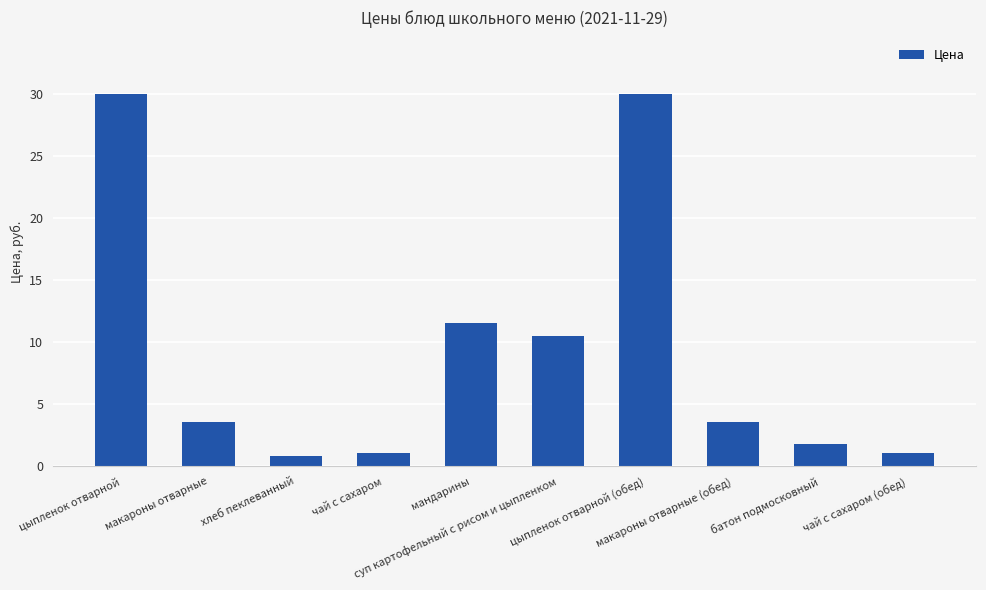

What is the sum of all values?

94.0